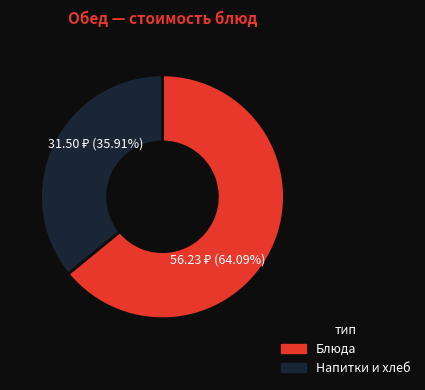

To the nearest percent, what is the difference between the largest and smallest slice percentages?

28%